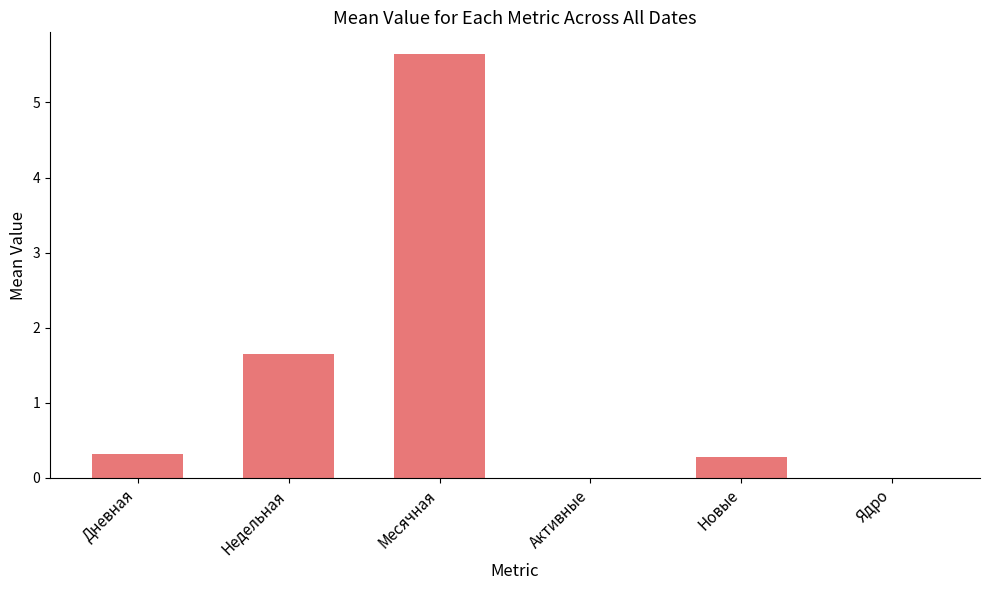

Read the value at Дневная.

0.3